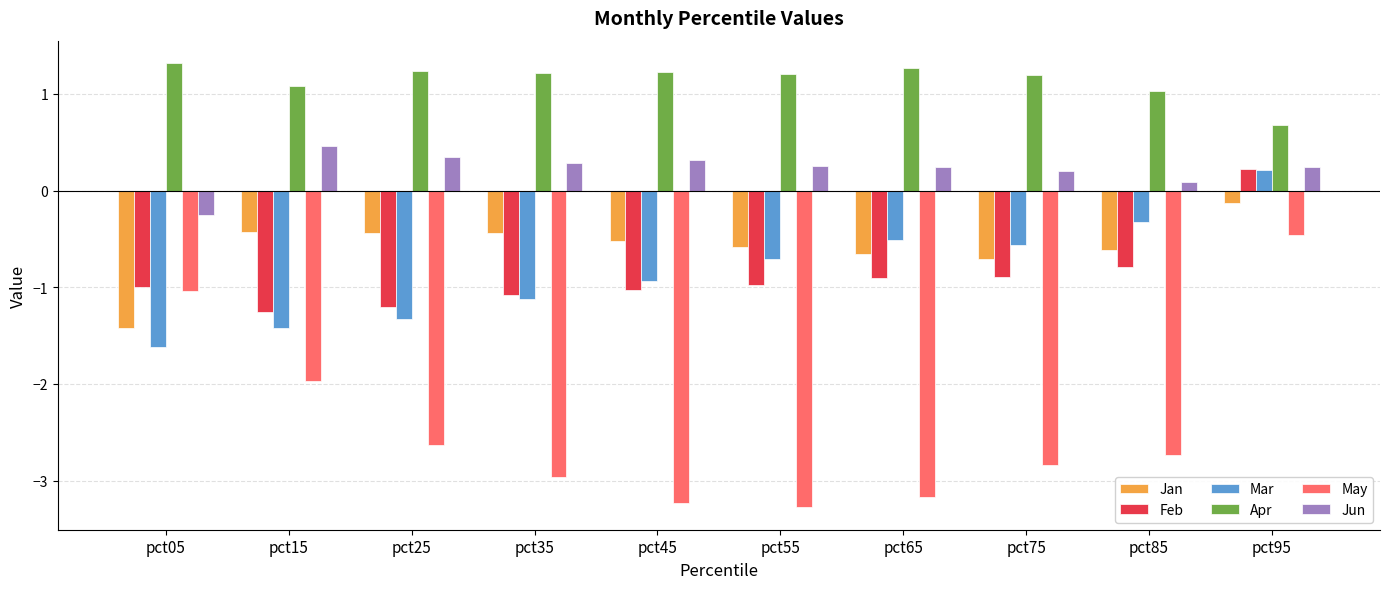

Is it true that Jun equals 0.2 at pct75?

True